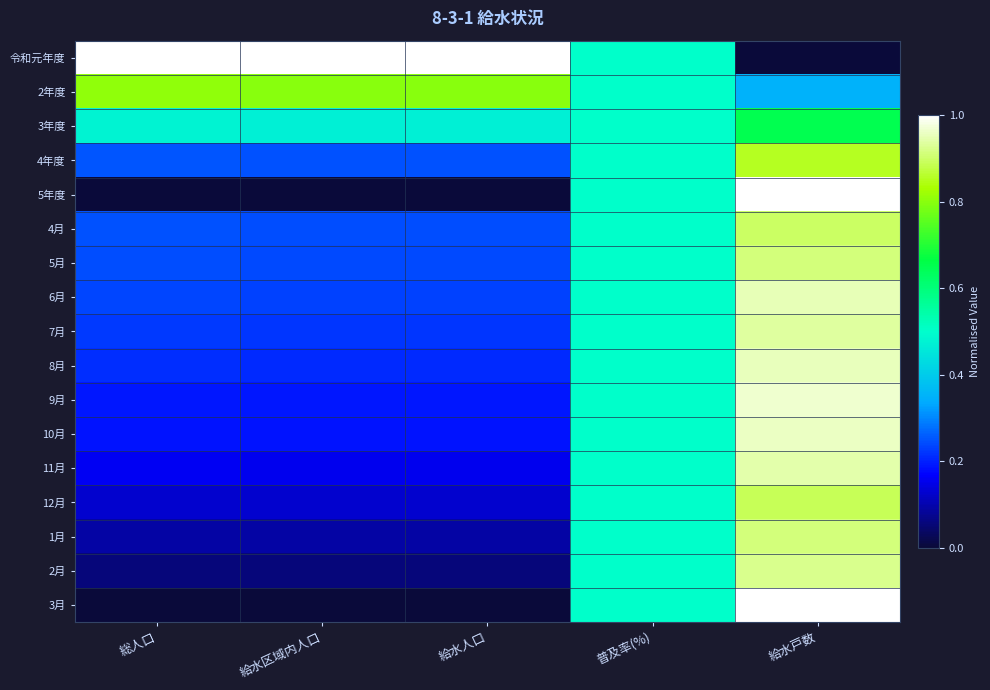

How many distinct data groups are displayed?

17